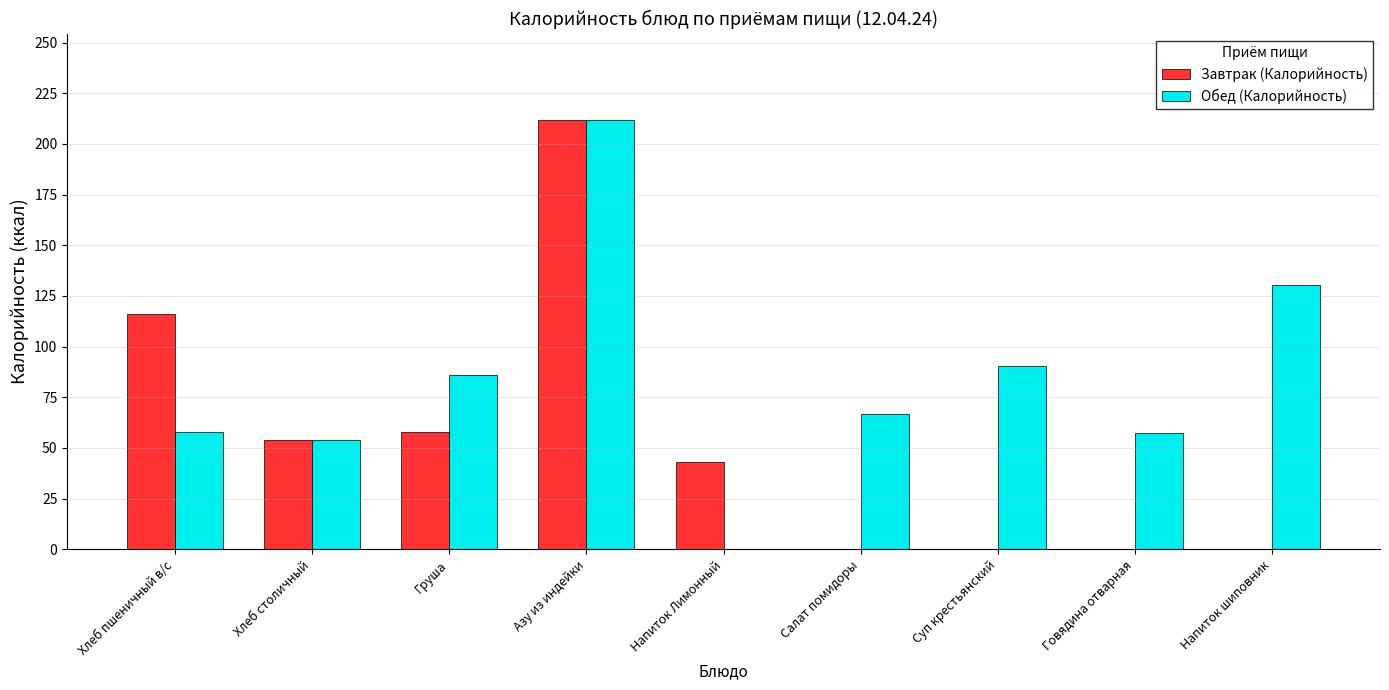

How many groups of bars are there?

9